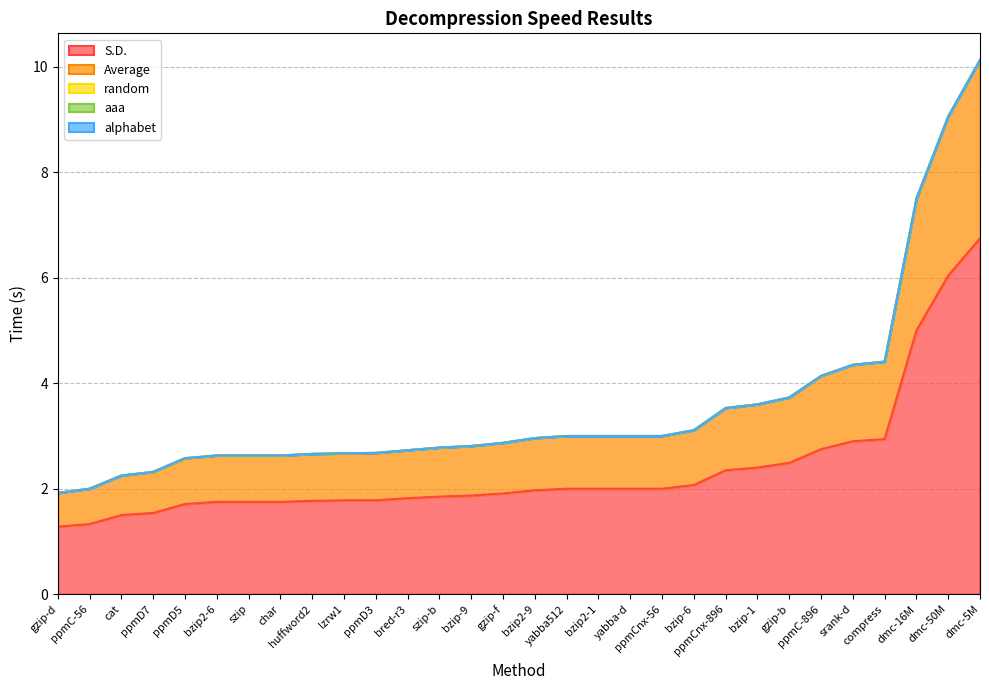

What is the spread (max minus min) of values at cat?

1.5